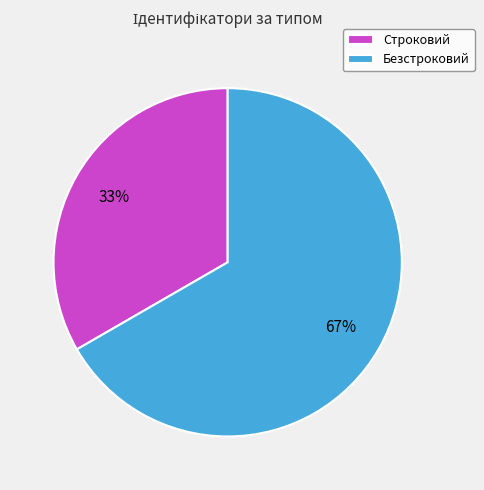

What is the ratio of the value at Безстроковий to the value at Строковий?

2.0